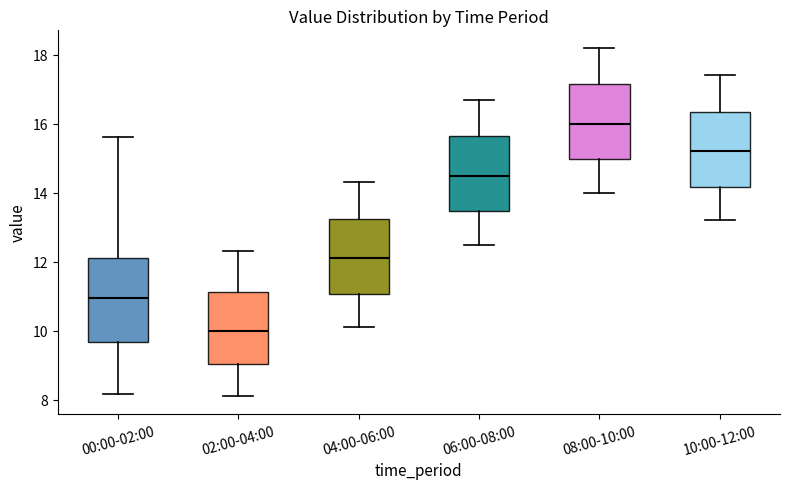

Which box has the lowest median line?

02:00-04:00